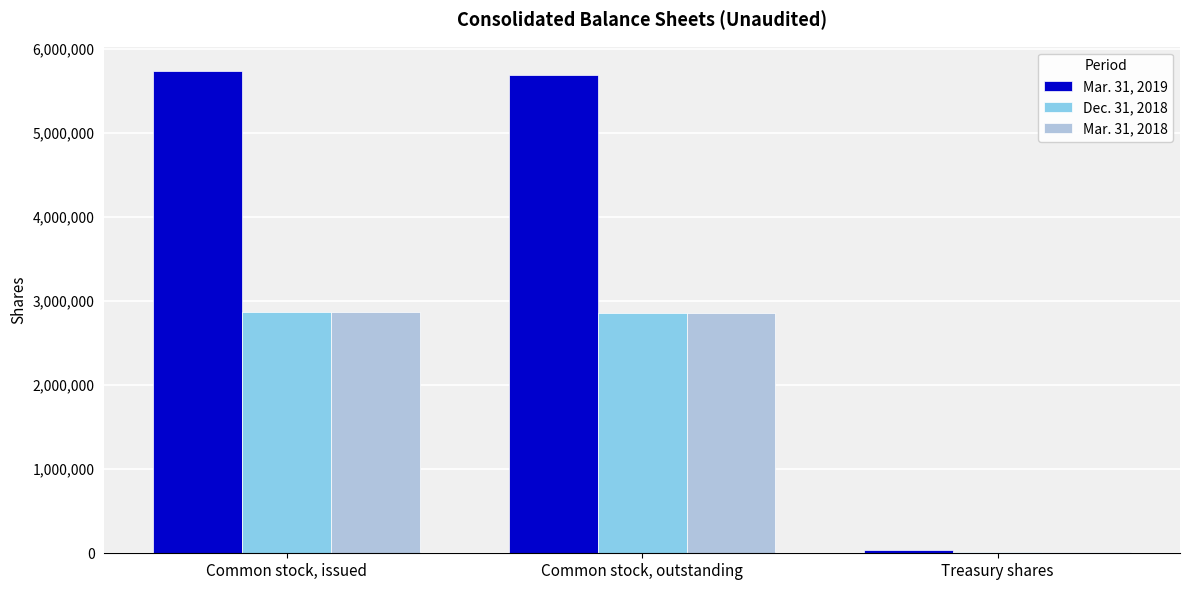

What is the greatest value displayed?

5739114